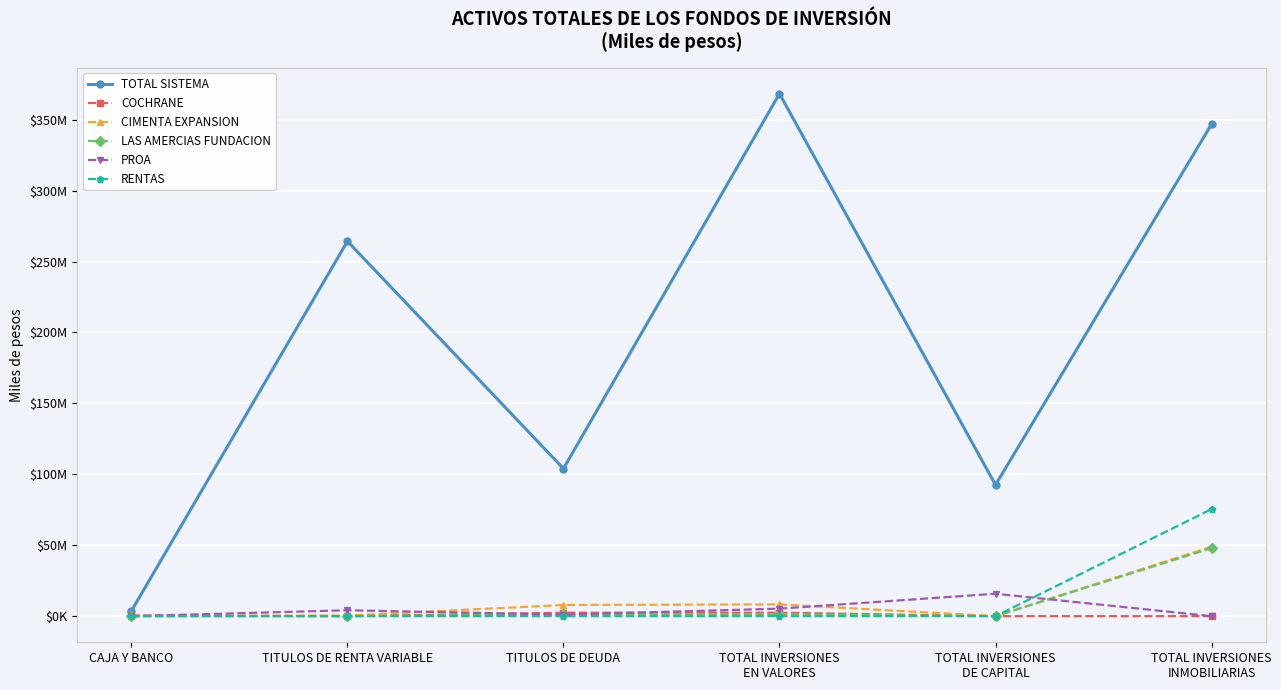

Does the chart have visible grid lines?

Yes